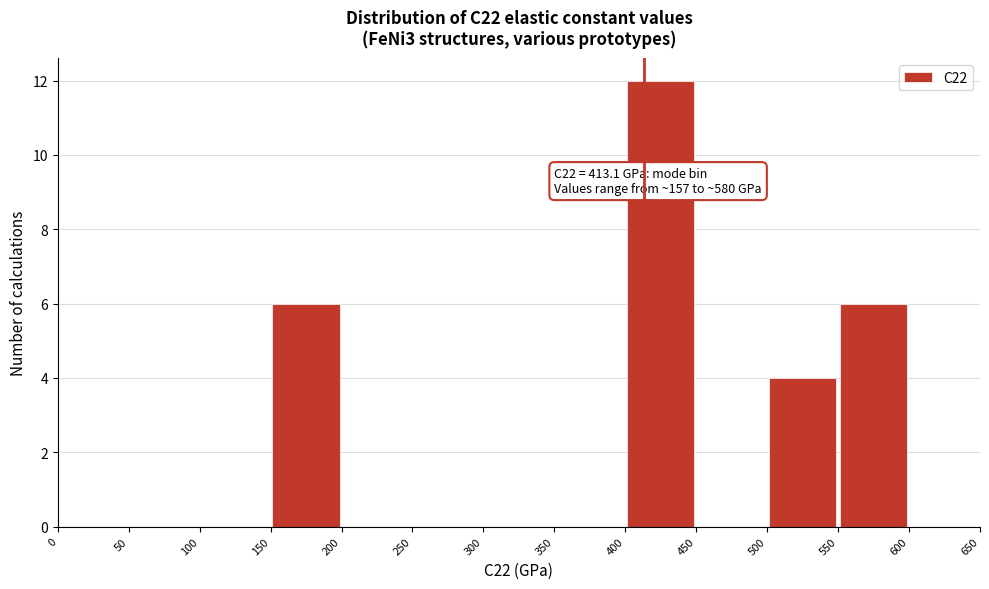

Over which range of the x-axis is the bar tallest?

400 to 450